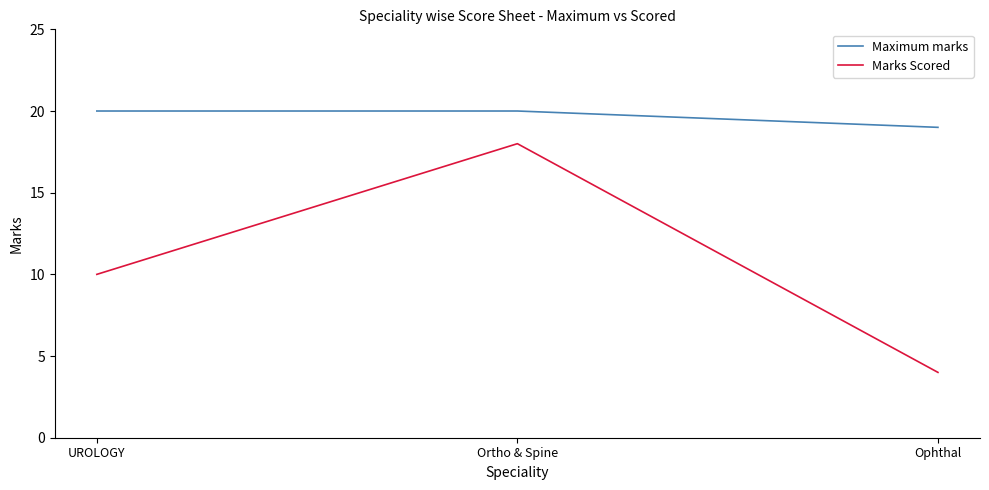

Rank the series at Ophthal from highest to lowest value.

Maximum marks, Marks Scored